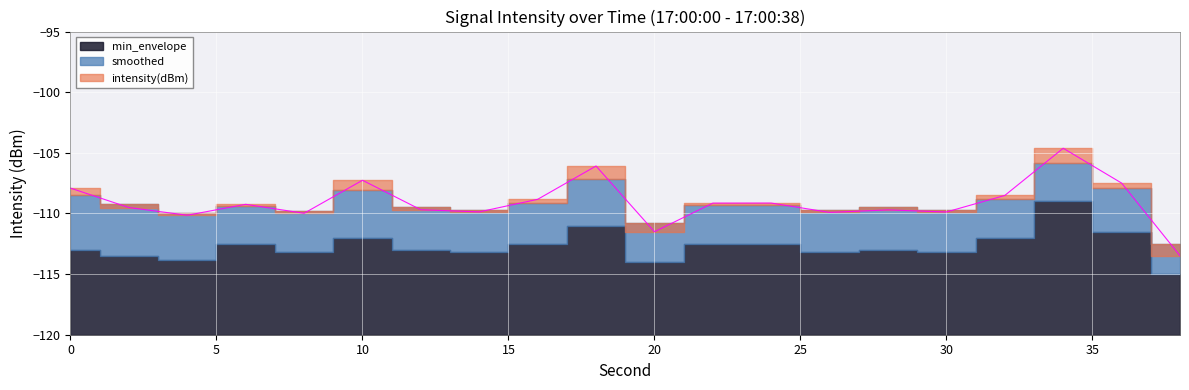

Rank the categories by min_envelope value from lowest to highest.

38, 20, 4, 2, 8, 14, 26, 30, 0, 12, 28, 6, 16, 22, 24, 10, 32, 36, 18, 34